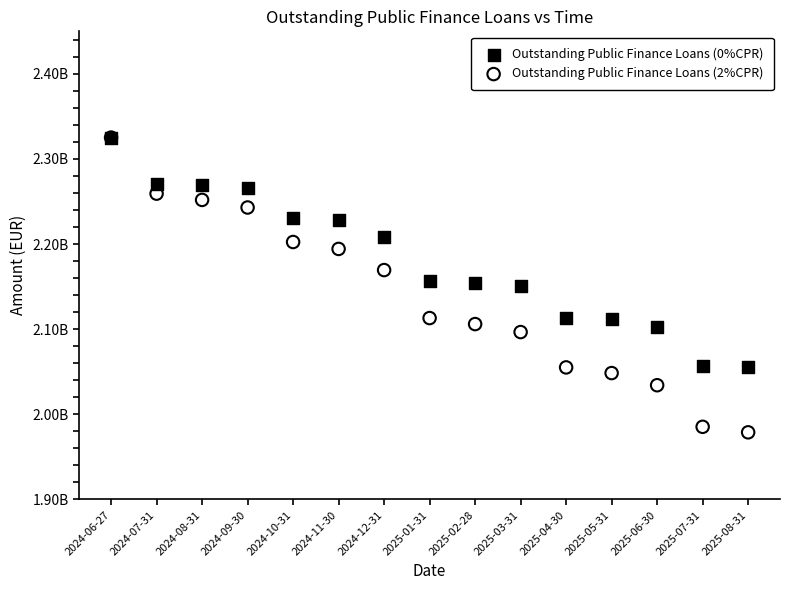

Which series has the widest spread of Y values?

Outstanding Public Finance Loans (2%CPR)